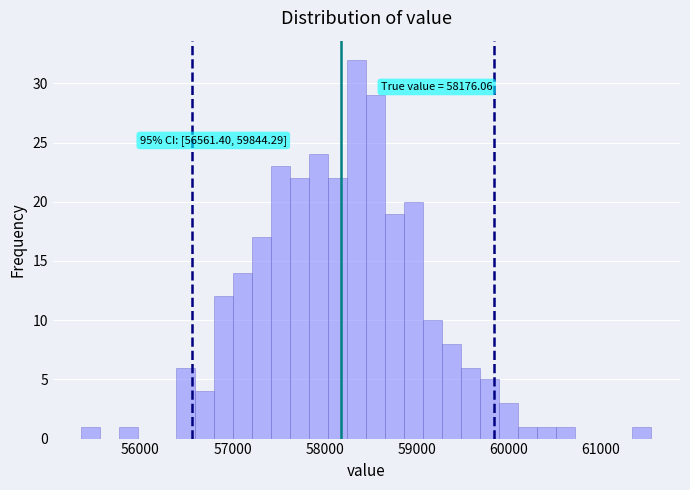

Read against the x-axis, roughly where is the centre of the tallest bar?

58400